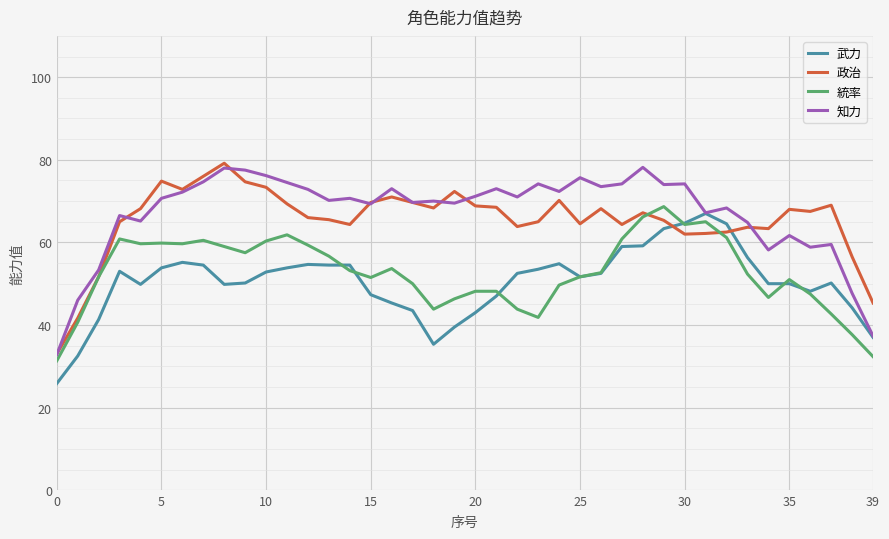

How many lines are shown in the chart?

4